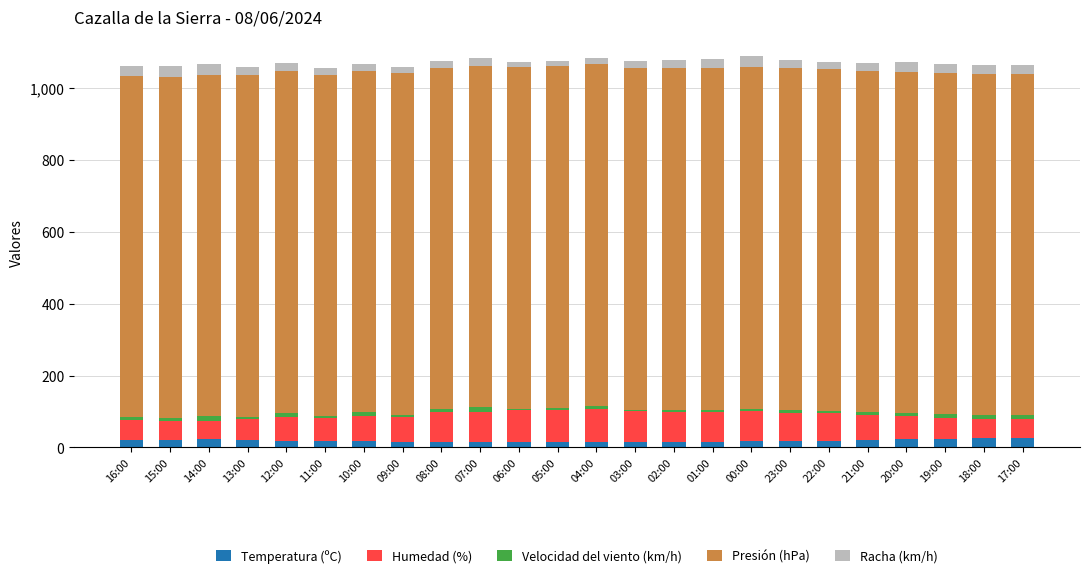

True or false: Temperatura (ºC) has a value of 19.7 at 13:00.

True